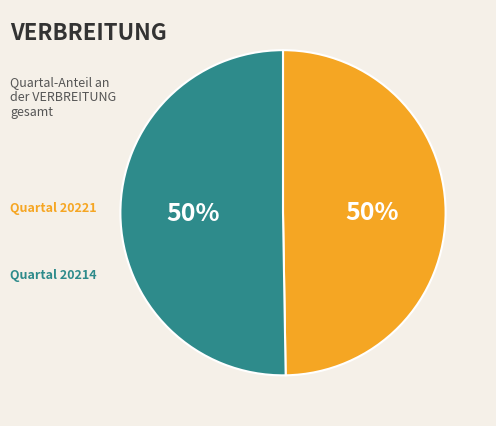

To the nearest percent, what is the average slice percentage?

50%